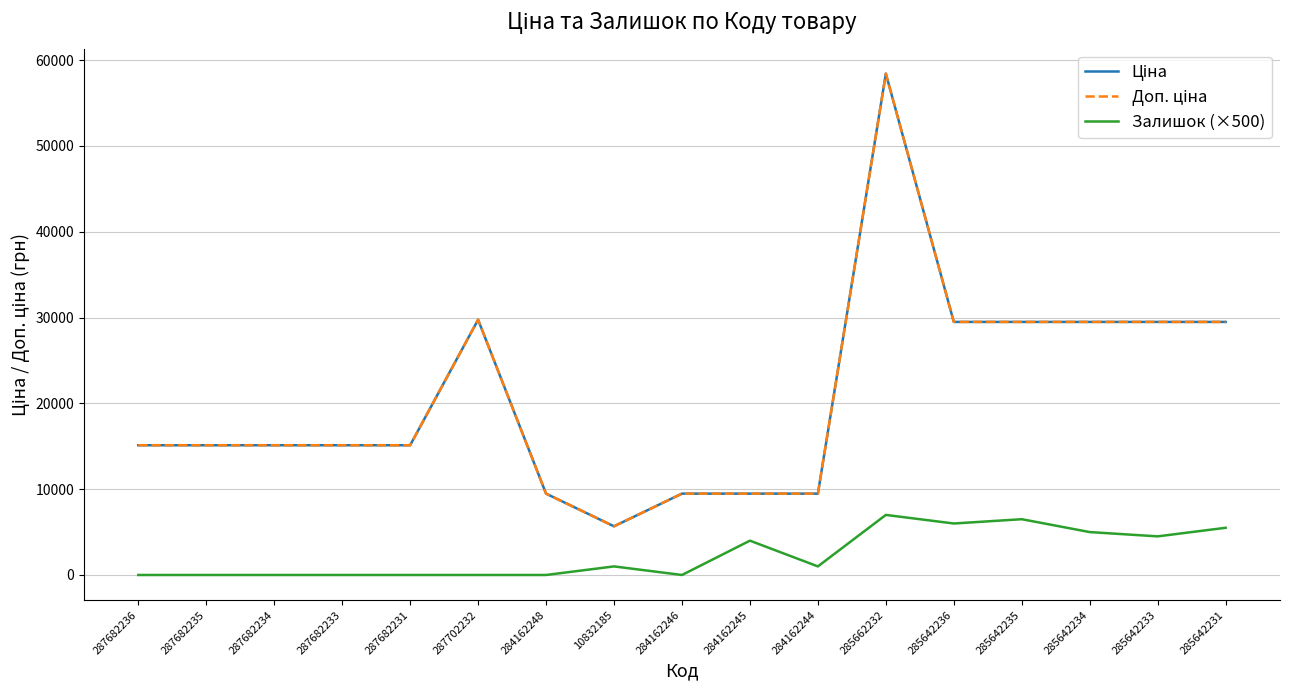

At 284162245, list the series in order from smallest to largest.

Залишок (×500), Ціна, Доп. ціна